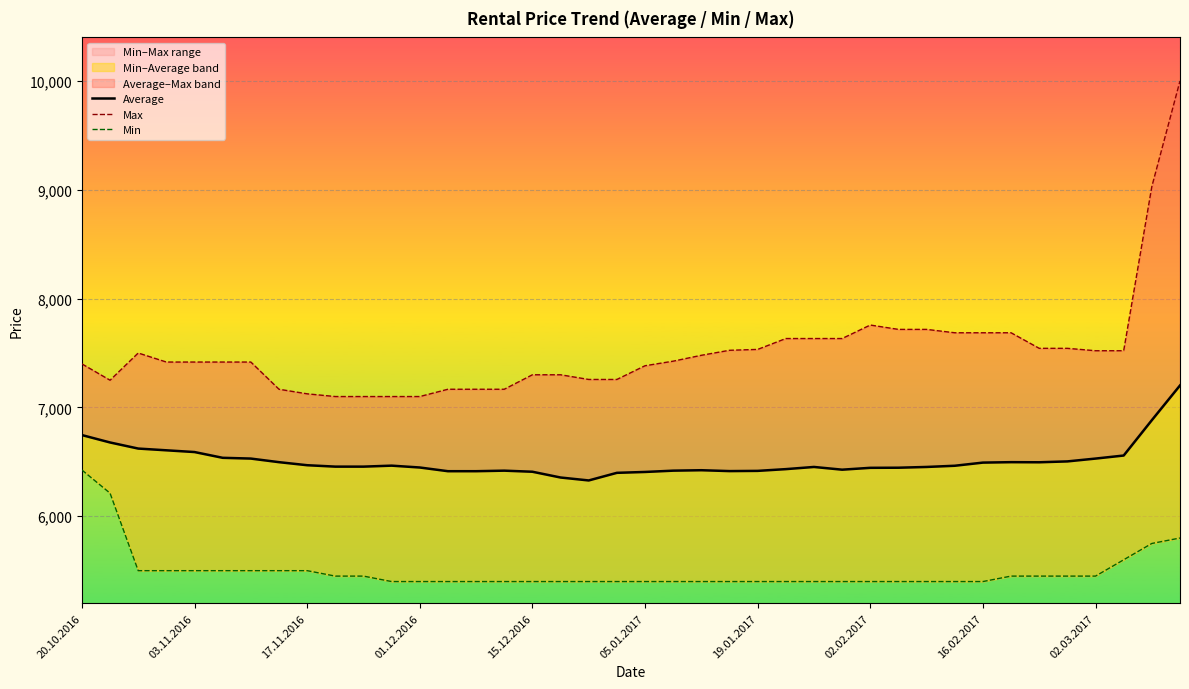

What value does the Min series have at 26?

5400